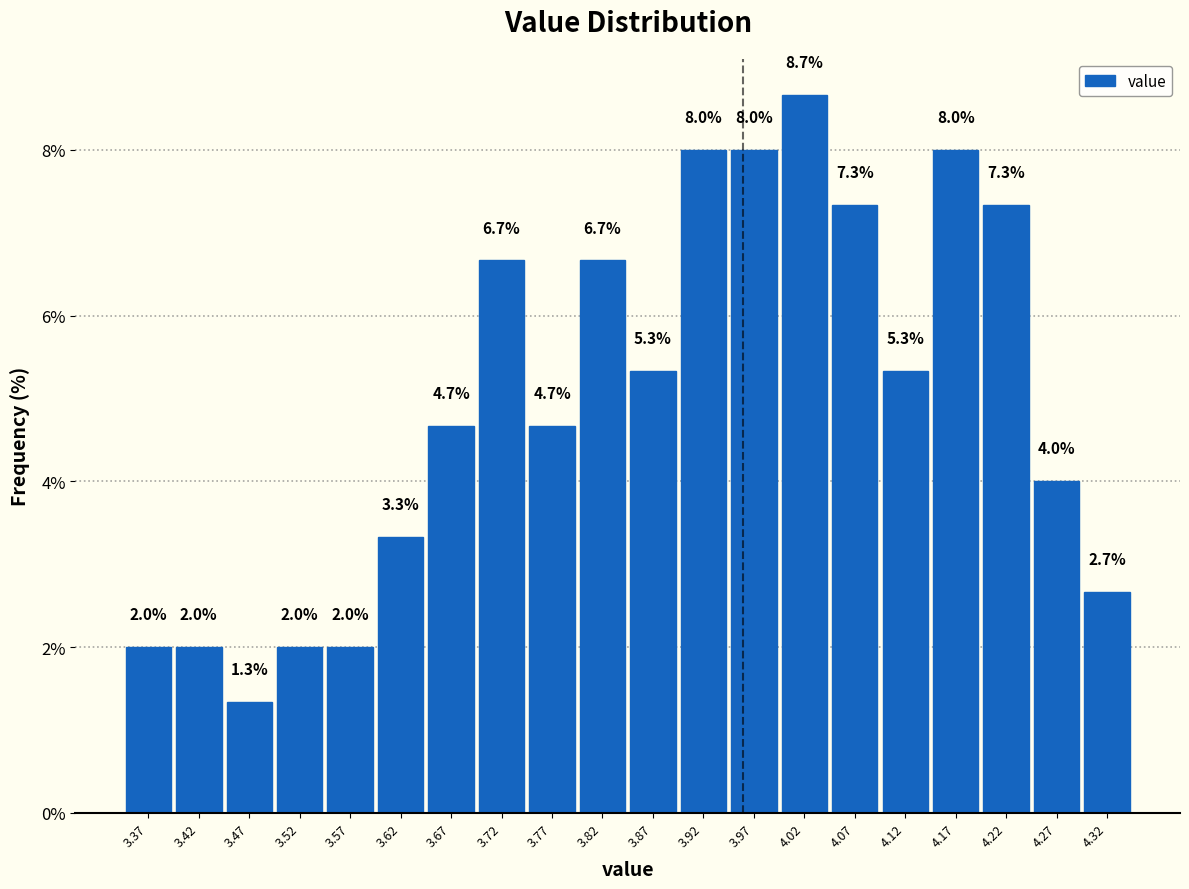

Reading left to right, list every bar in this chart as the range it spans on the x-axis followed by its height. The bar edges are not printed on the chart, so give them approximately, as read against the axis.

3.34 to 3.39: 2.0
3.39 to 3.44: 2.0
3.44 to 3.49: 1.3
3.49 to 3.54: 2.0
3.54 to 3.59: 2.0
3.59 to 3.64: 3.3
3.64 to 3.69: 4.7
3.69 to 3.74: 6.7
3.74 to 3.79: 4.7
3.79 to 3.85: 6.7
3.85 to 3.90: 5.3
3.90 to 3.95: 8.0
3.95 to 4.00: 8.0
4.00 to 4.05: 8.7
4.05 to 4.10: 7.3
4.10 to 4.15: 5.3
4.15 to 4.20: 8.0
4.20 to 4.25: 7.3
4.25 to 4.30: 4.0
4.30 to 4.35: 2.7